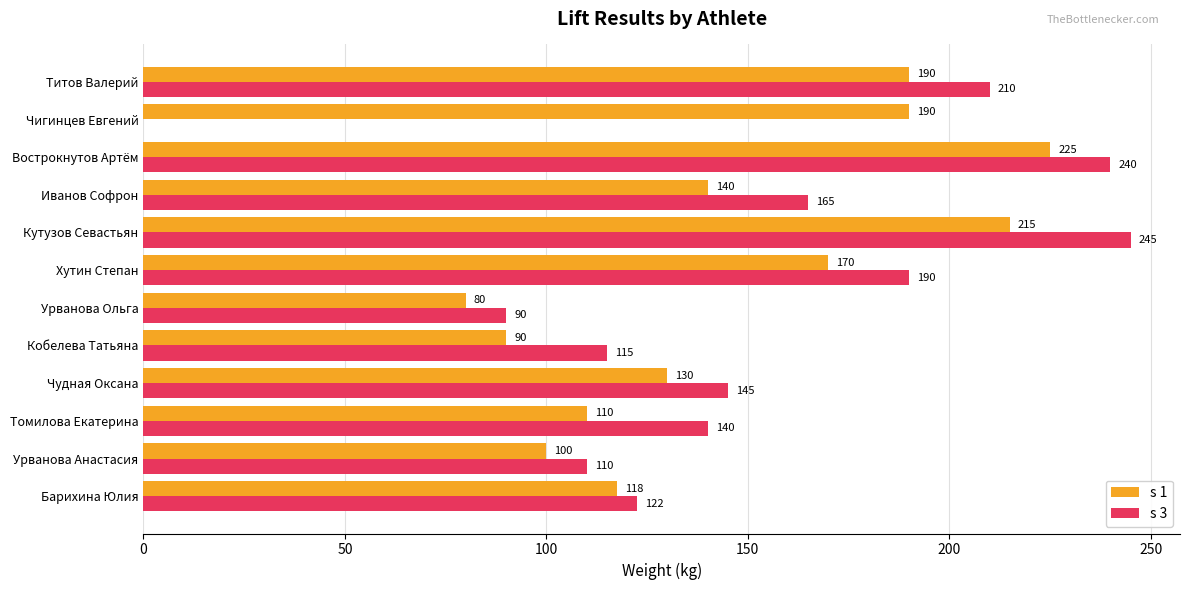

What are all the series names shown in the legend?

s 1, s 3